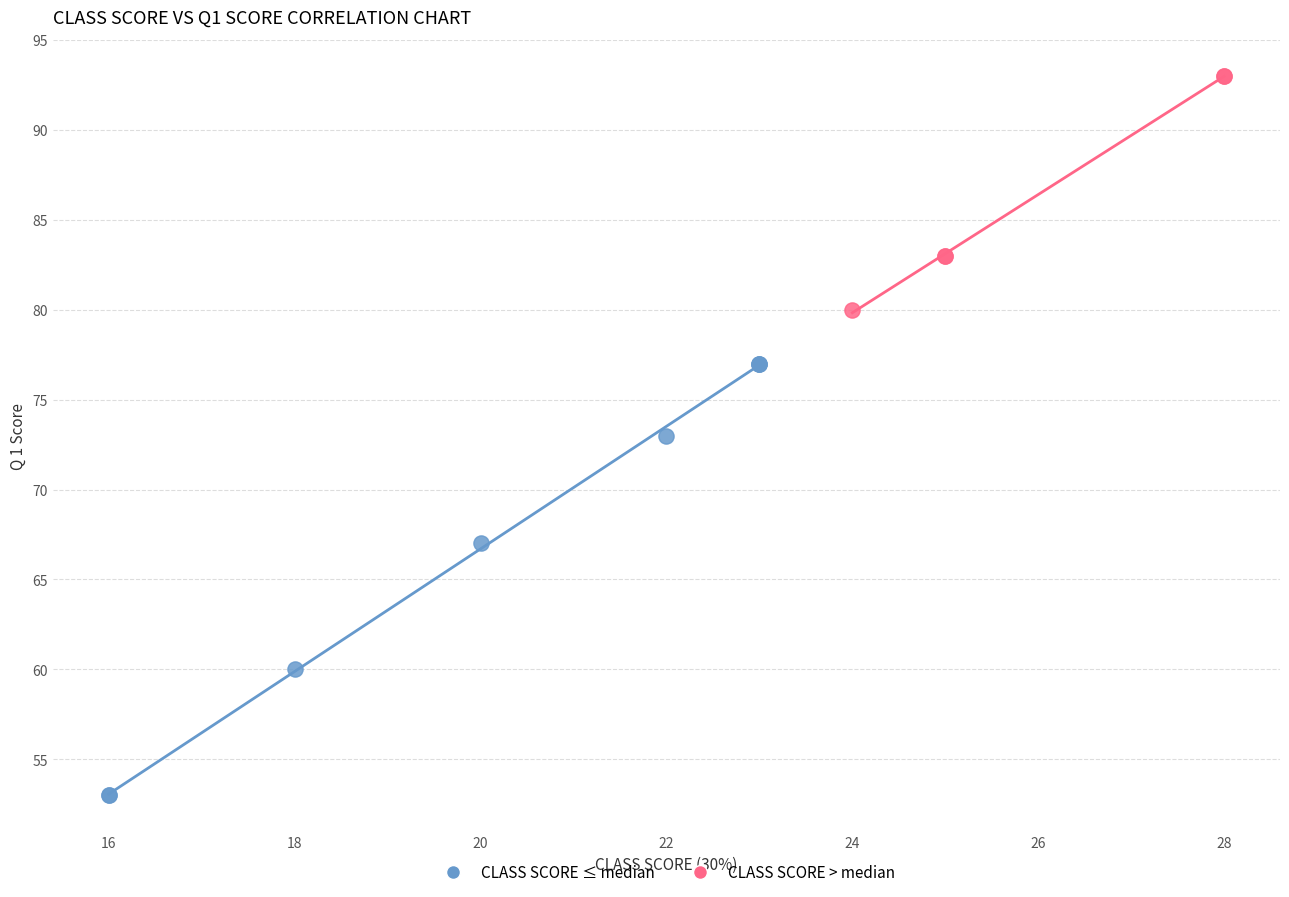

Which series has the largest Y range (max minus min)?

CLASS SCORE ≤ median